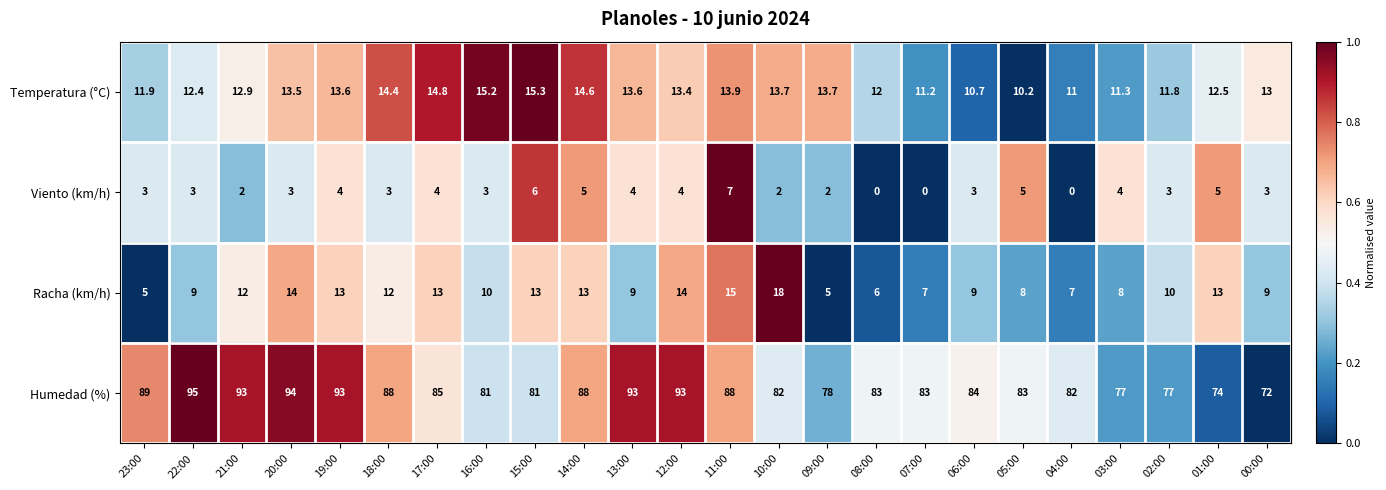

What is the total value across all series at 20:00?

124.5